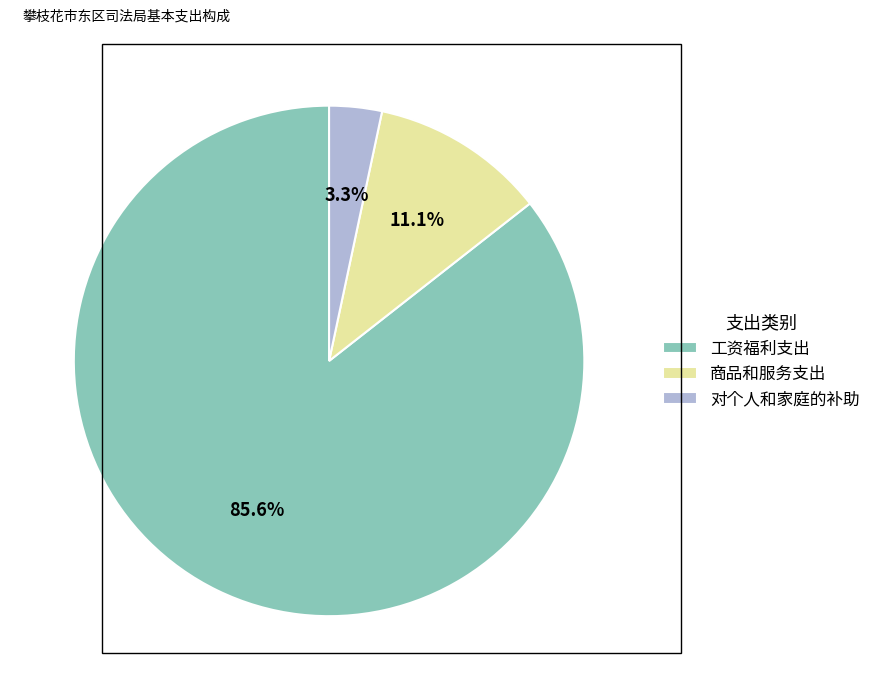

True or false: 工资福利支出 accounts for 71% of the total.

False